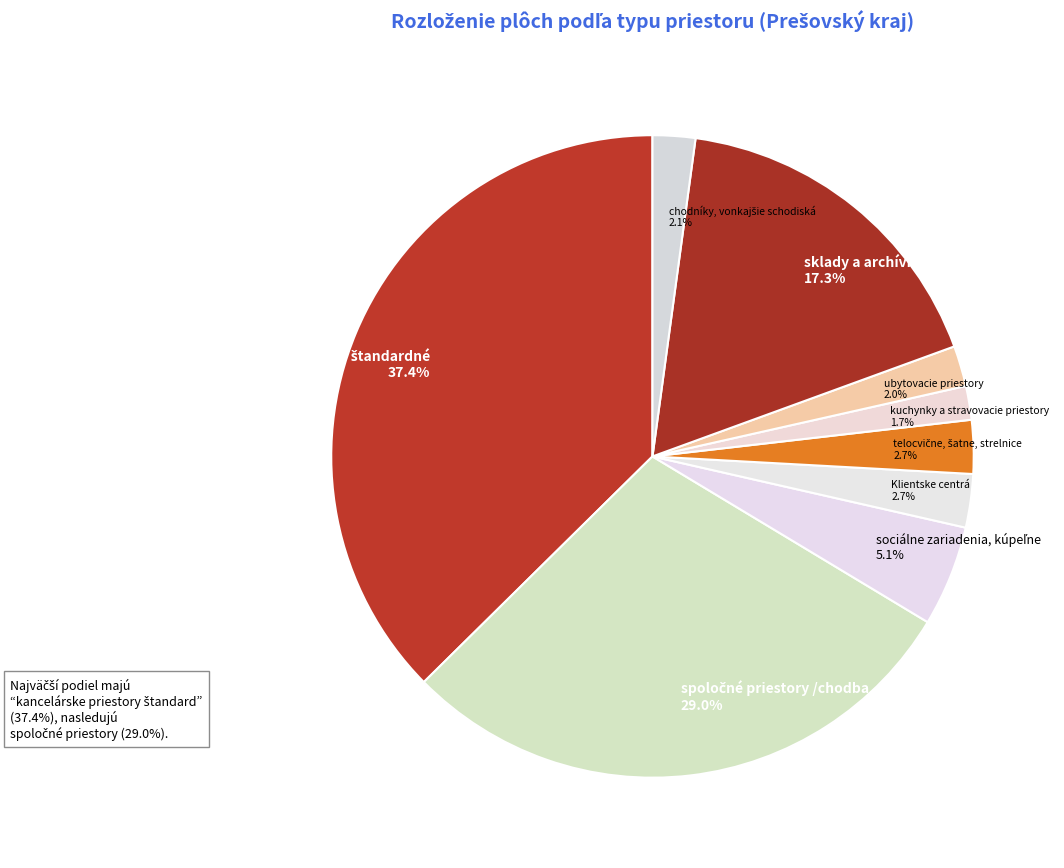

How many slices are in this pie chart?

9